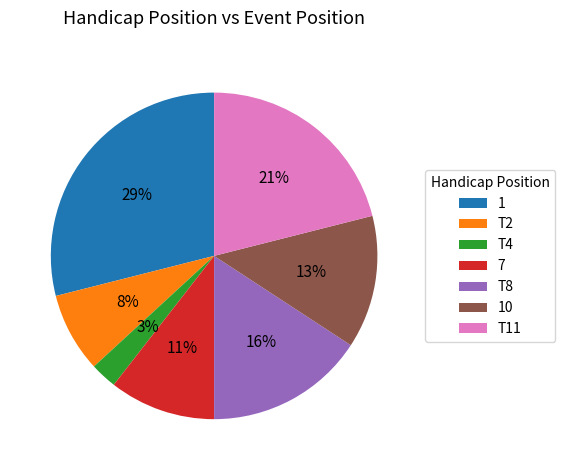

Rank the categories by value from highest to lowest.

1, T11, T8, 10, 7, T2, T4